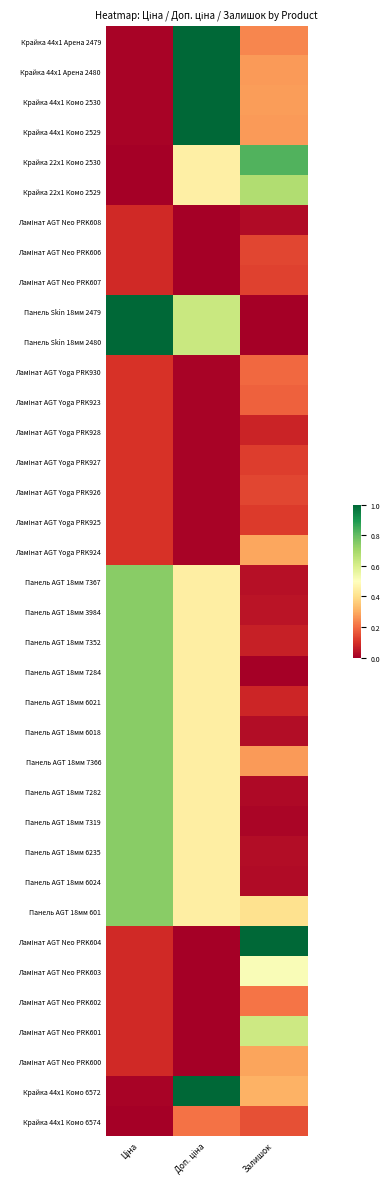

What is the difference between the highest and lowest values at Доп. ціна?

1.0